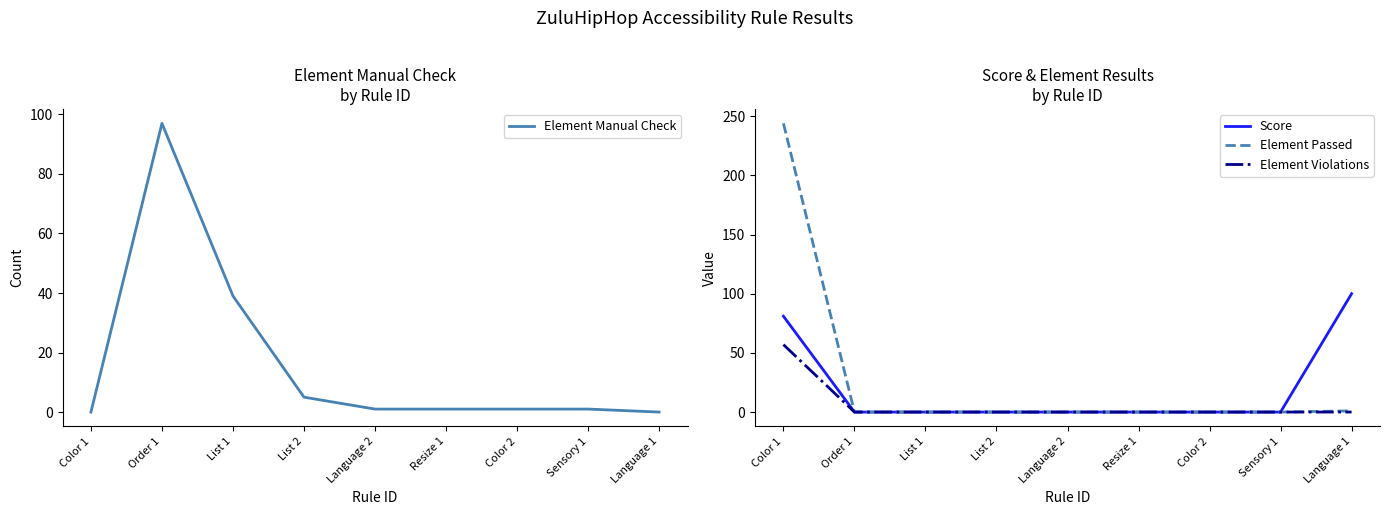

What is the difference between the second highest and second lowest values in the Element Manual Check series?

39